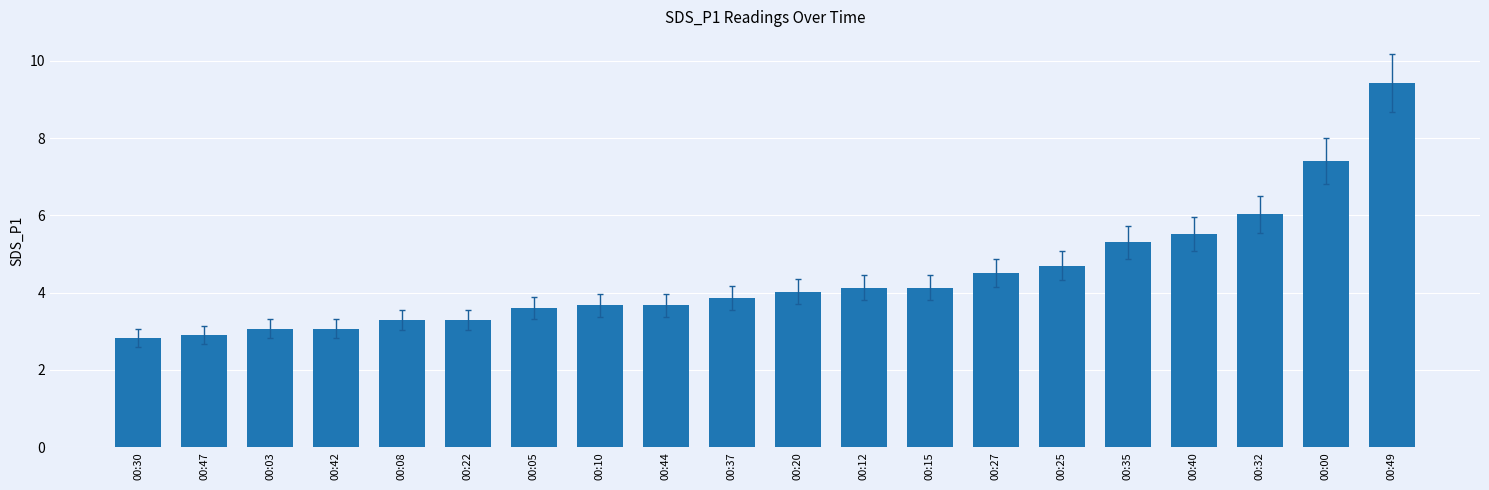

Reading left to right, list all the values displayed in this chart.

2.8	2.9	3.1	3.1	3.3	3.3	3.6	3.7	3.7	3.9	4.0	4.1	4.1	4.5	4.7	5.3	5.5	6.0	7.4	9.4